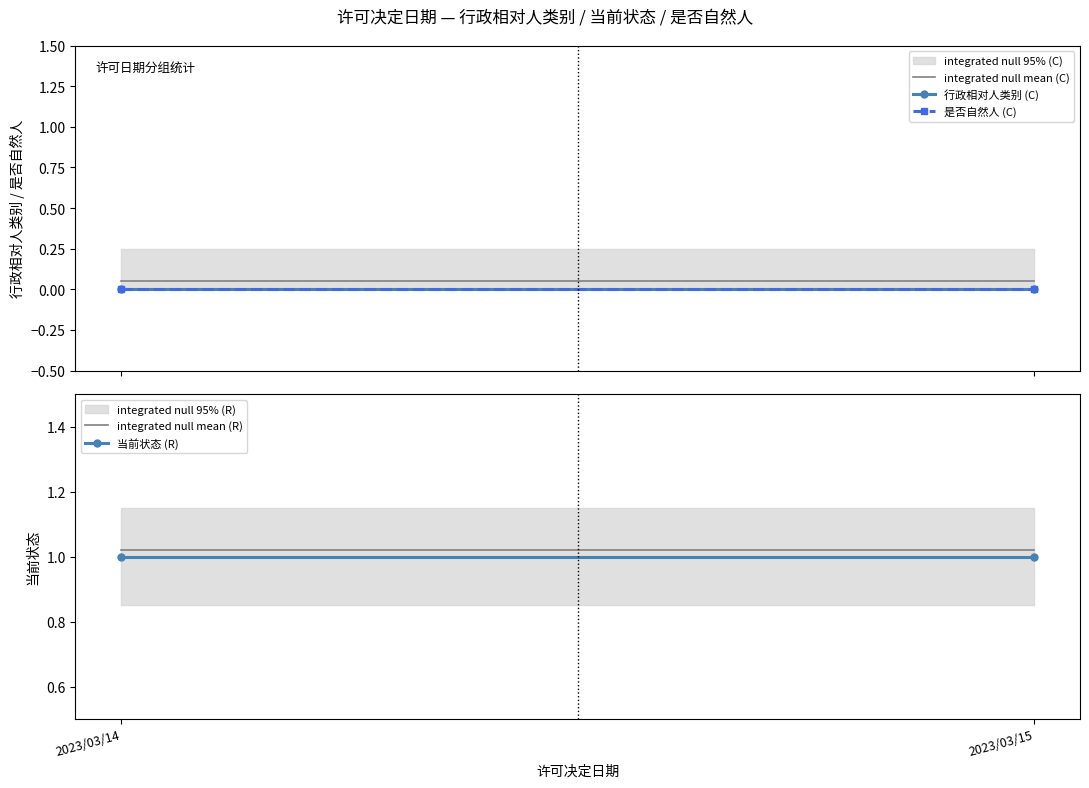

Rank the series at 2023/03/14 from lowest to highest value.

行政相对人类别 (C), 是否自然人 (C), integrated null mean (C), 当前状态 (R), integrated null mean (R)